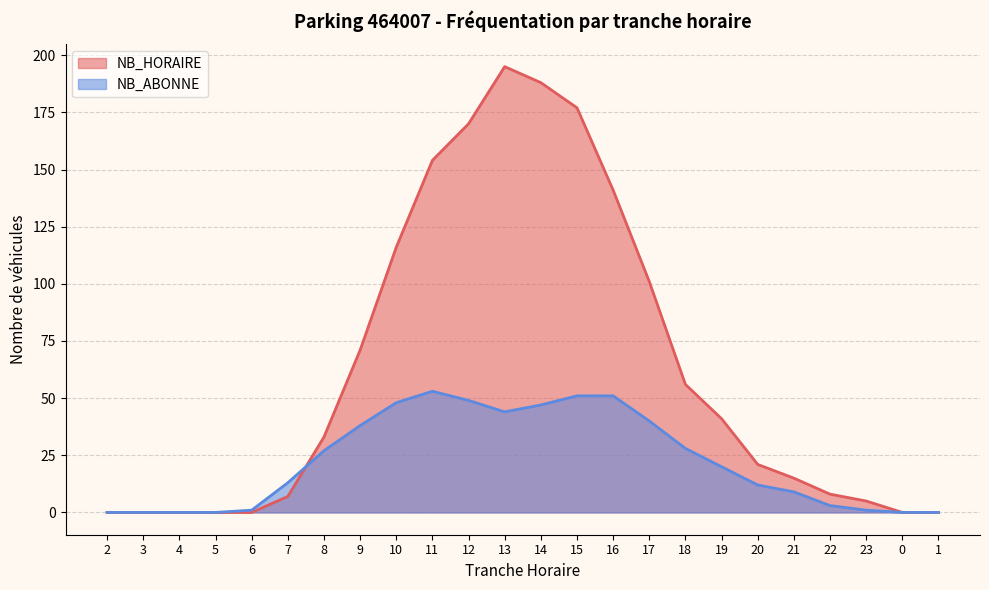

Reading left to right, list all the values displayed in this chart.

NB_HORAIRE: 0	0	0	0	0	7	33	71	116	154	170	195	188	177	141	101	56	41	21	15	8	5	0	0
NB_ABONNE: 0	0	0	0	1	13	27	38	48	53	49	44	47	51	51	40	28	20	12	9	3	1	0	0